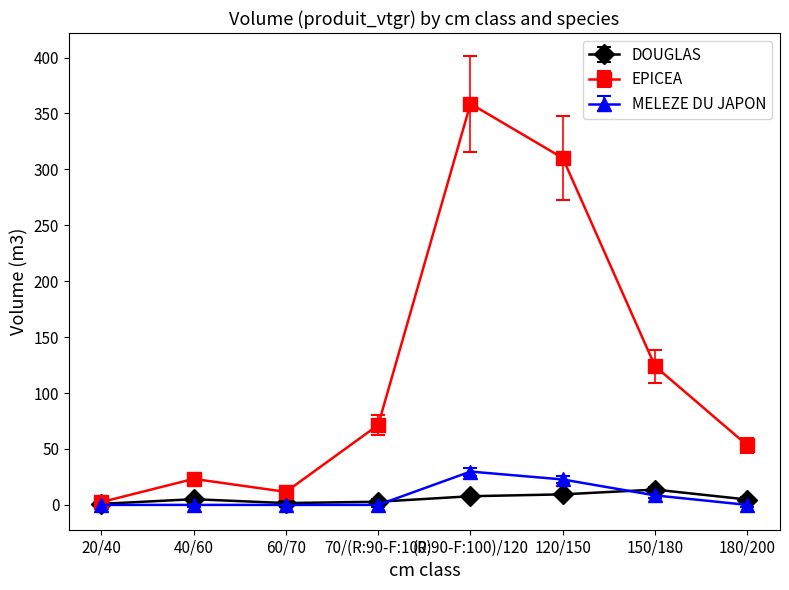

The value of DOUGLAS at 70/(R:90-F:100) is 2.8. True or false?

True